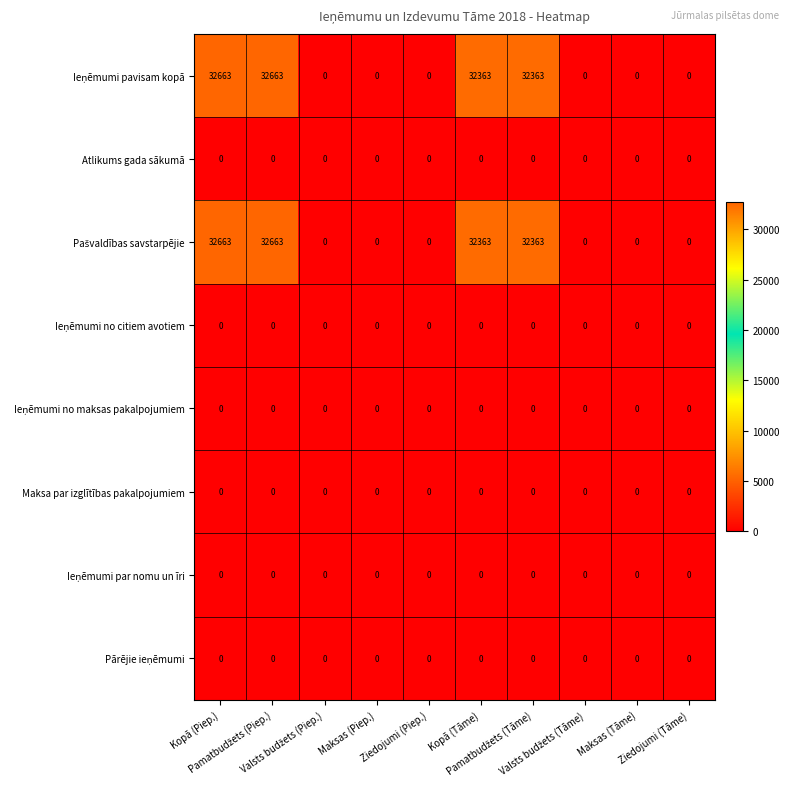

How many data points does each series have?

10